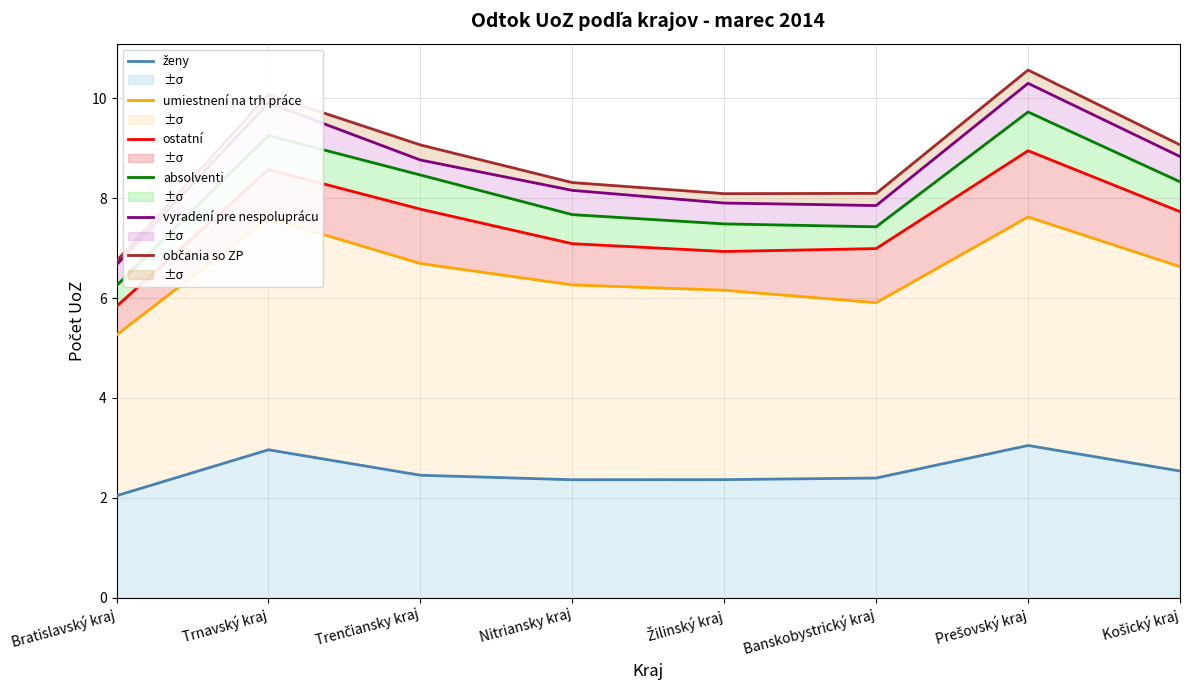

True or false: ženy and umiestnení na trh práce cross at least once.

False